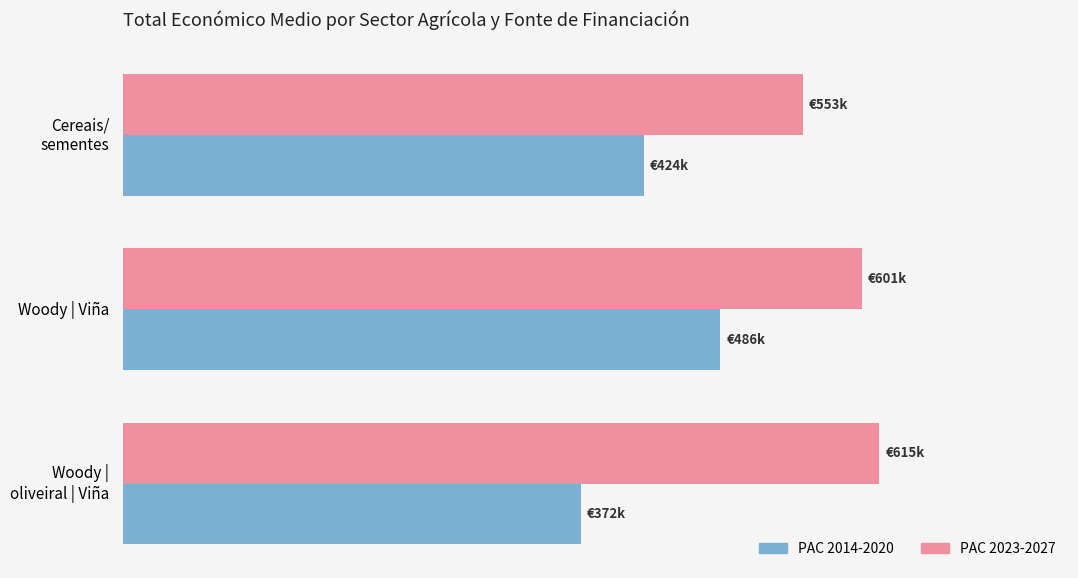

What are all the series names shown in the legend?

PAC 2014-2020, PAC 2023-2027